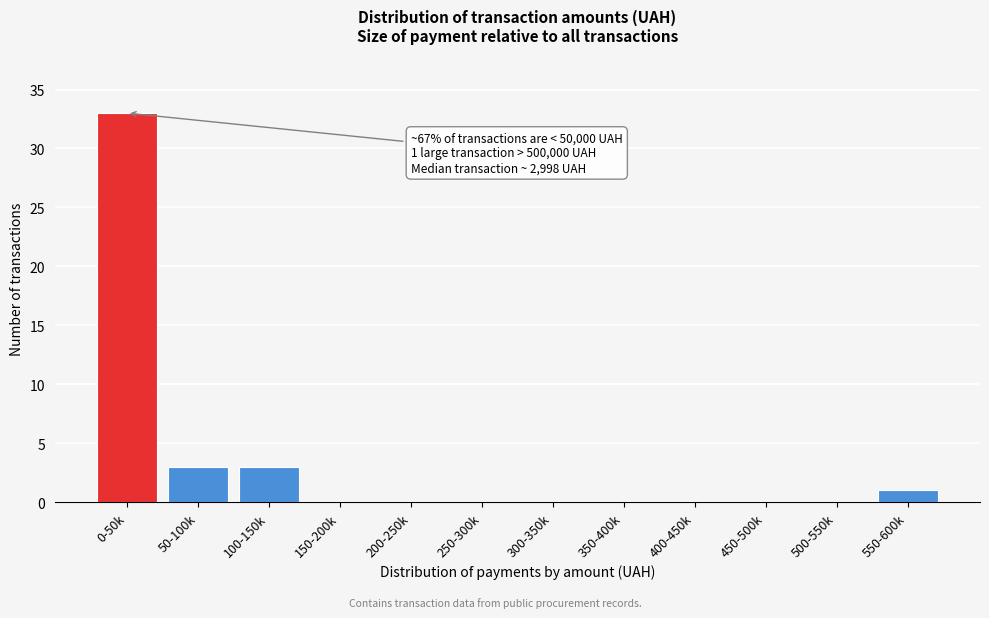

Reading left to right, transcribe all the data shown in this chart.

0-50k=33	50-100k=3	100-150k=3	150-200k=0	200-250k=0	250-300k=0	300-350k=0	350-400k=0	400-450k=0	450-500k=0	500-550k=0	550-600k=1